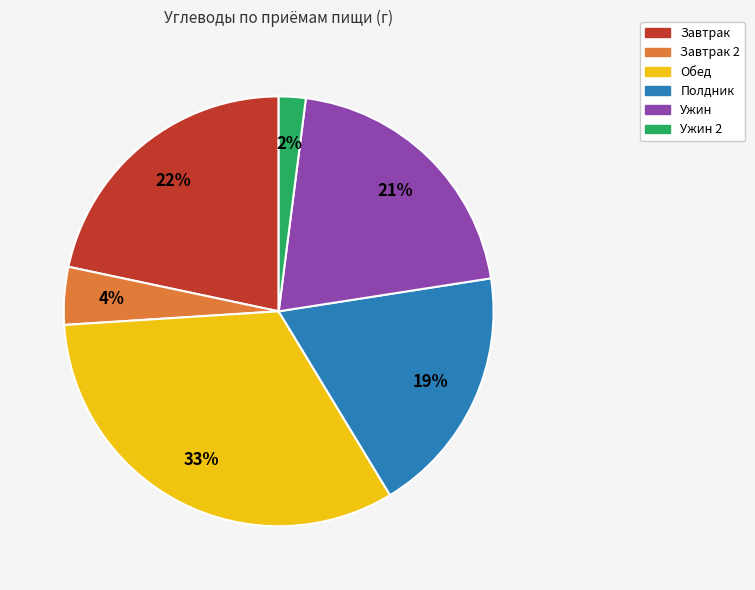

To the nearest percent, what is the difference between the largest and smallest slice percentages?

31%